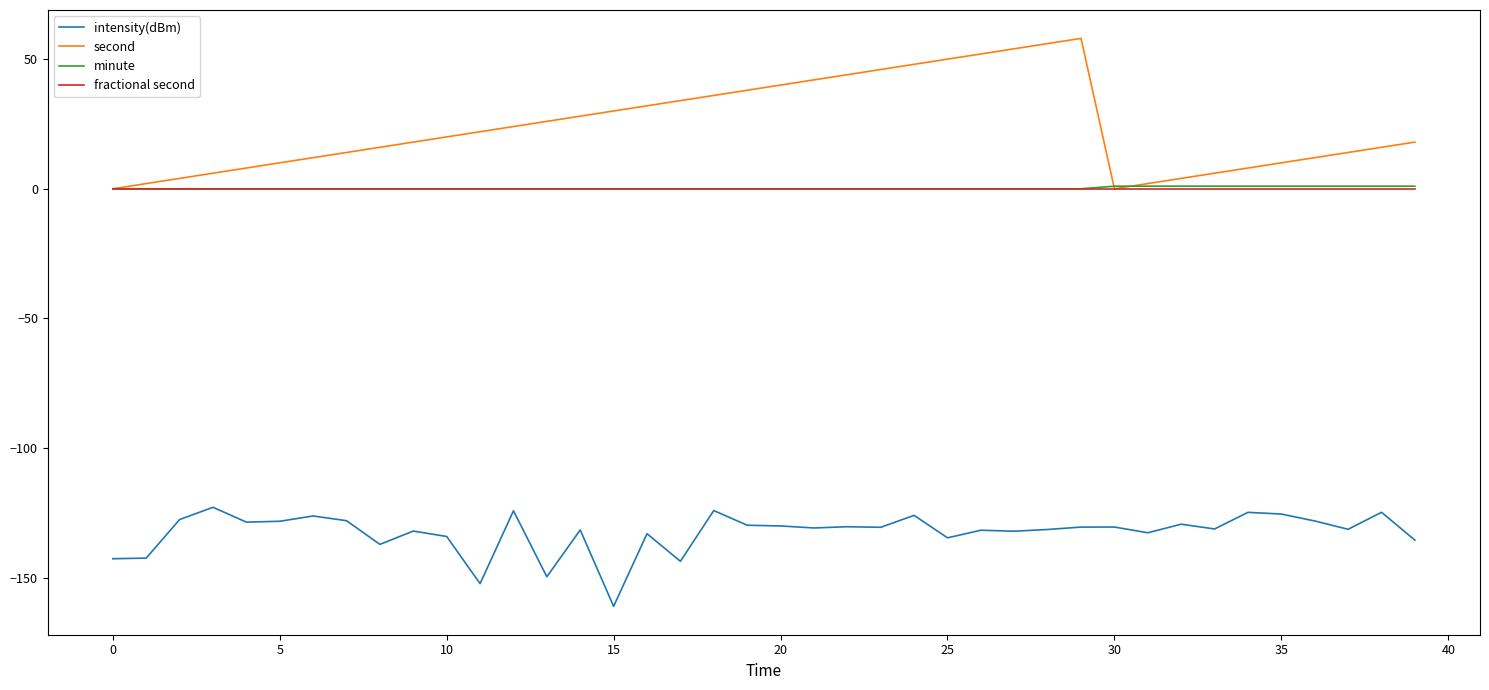

What are all the series names shown in the legend?

intensity(dBm), second, minute, fractional second